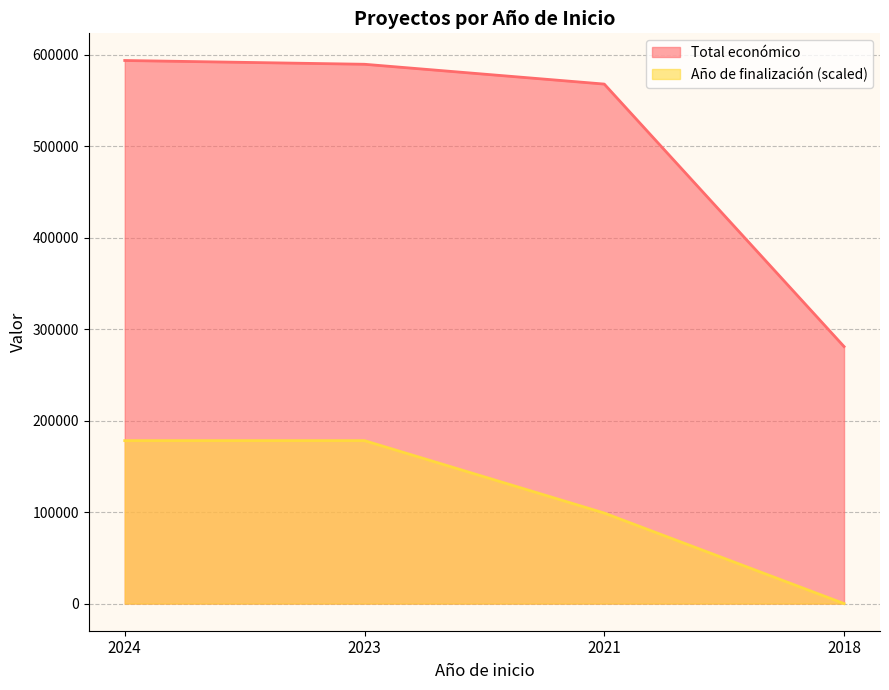

Which series has the largest total across all categories?

Total económico